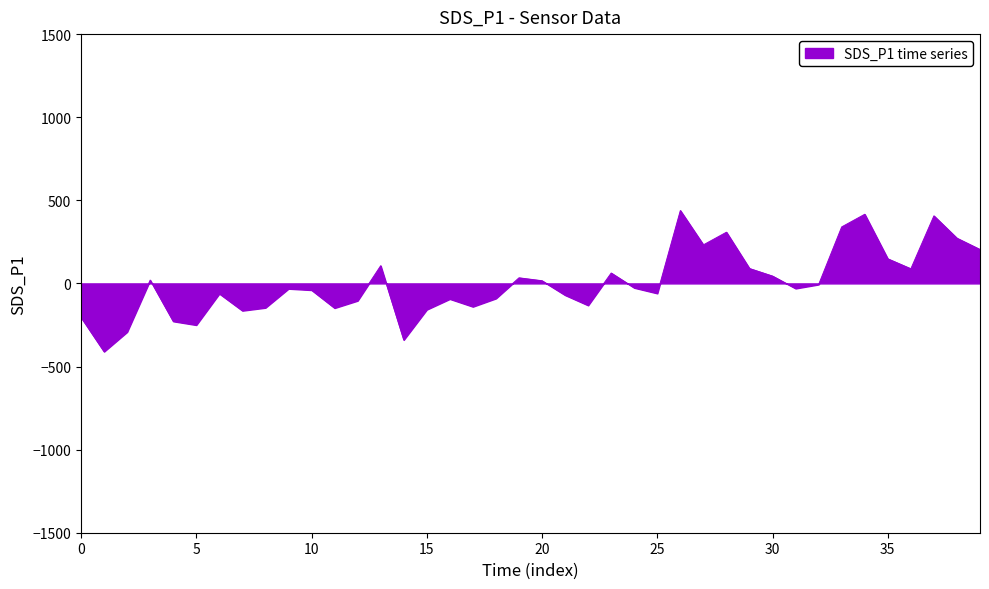

How many values exceed -30?

19